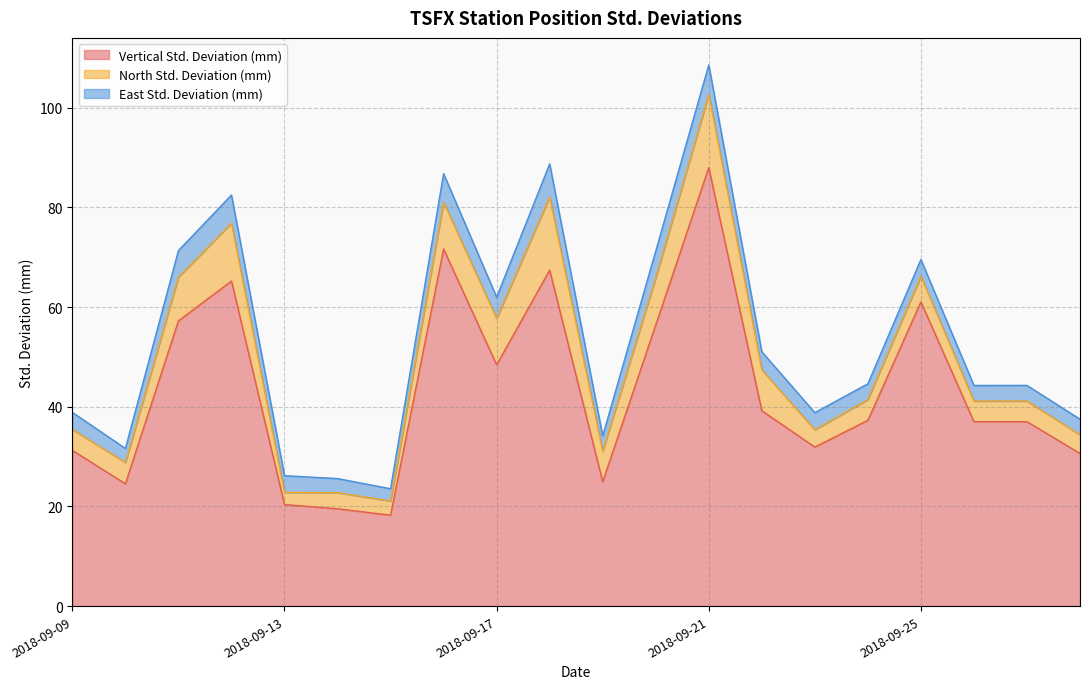

True or false: East Std. Deviation (mm) has a value of 1.5 at 2018-09-15.

False